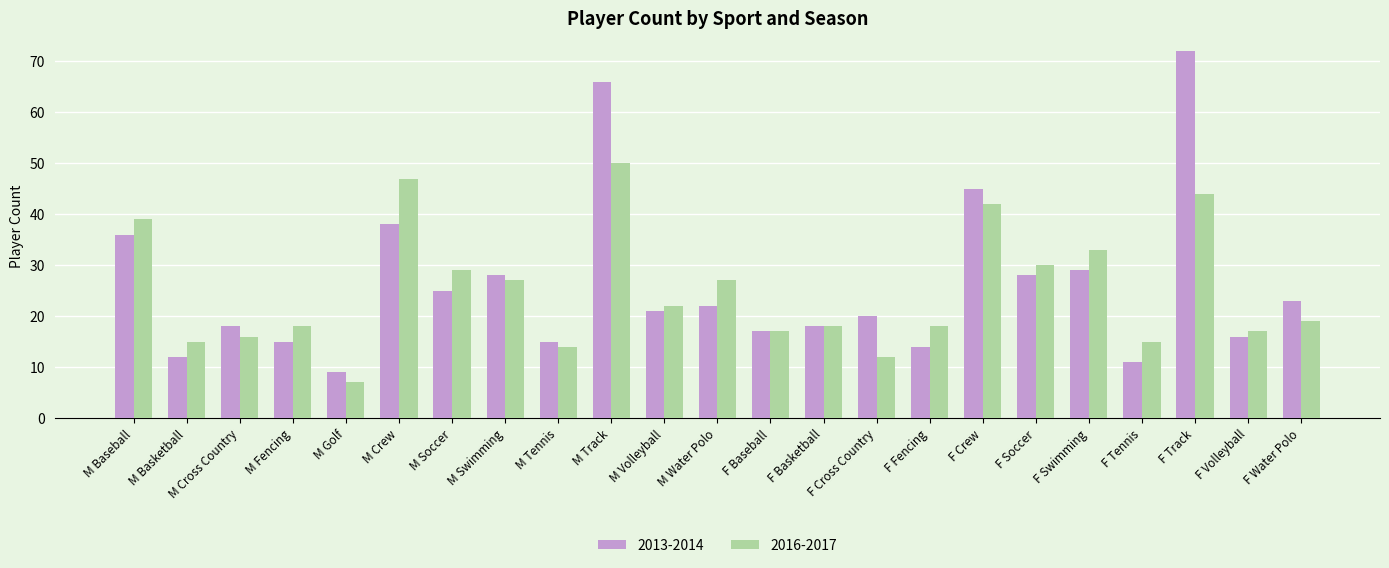

What is the label of the 19th bar from the left?

F Swimming